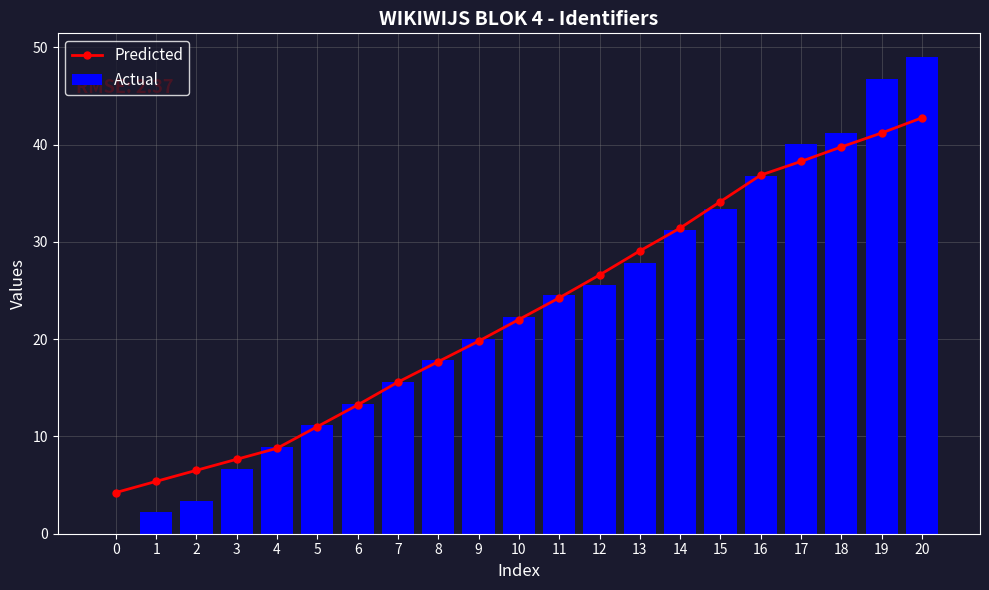

Reading left to right, list all the values displayed in this chart.

Predicted: 0=4.2	1=5.4	2=6.5	3=7.7	4=8.8	5=11.0	6=13.2	7=15.6	8=17.7	9=19.8	10=22.0	11=24.3	12=26.6	13=29.1	14=31.4	15=34.2	16=36.9	17=38.3	18=39.8	19=41.2	20=42.8
Actual: 0=0.0	1=2.2	2=3.3	3=6.7	4=8.9	5=11.1	6=13.4	7=15.6	8=17.8	9=20.0	10=22.3	11=24.5	12=25.6	13=27.8	14=31.2	15=33.4	16=36.8	17=40.1	18=41.2	19=46.8	20=49.0